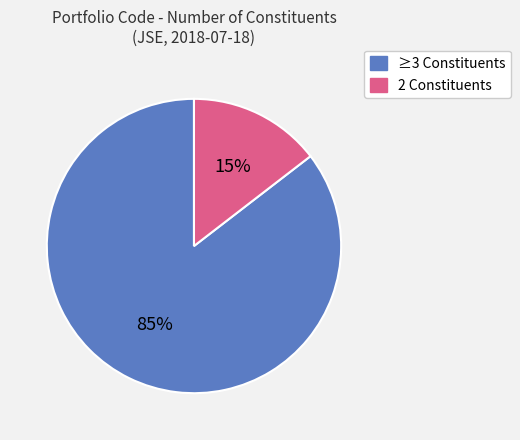

To the nearest percent, what is the average slice percentage?

50%